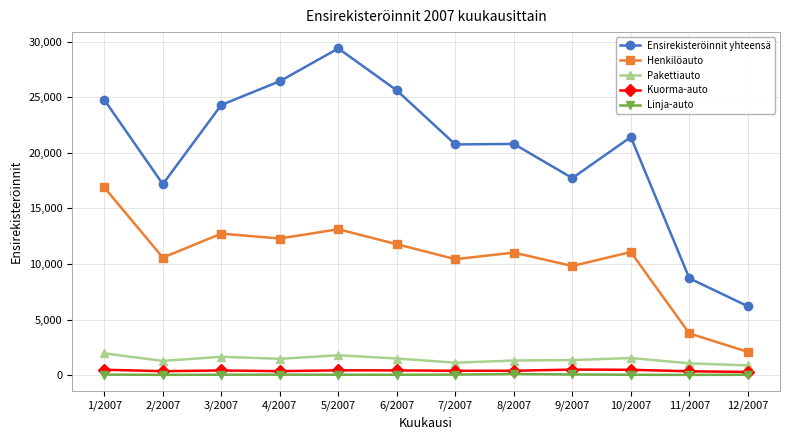

Count the number of data series in this chart.

5